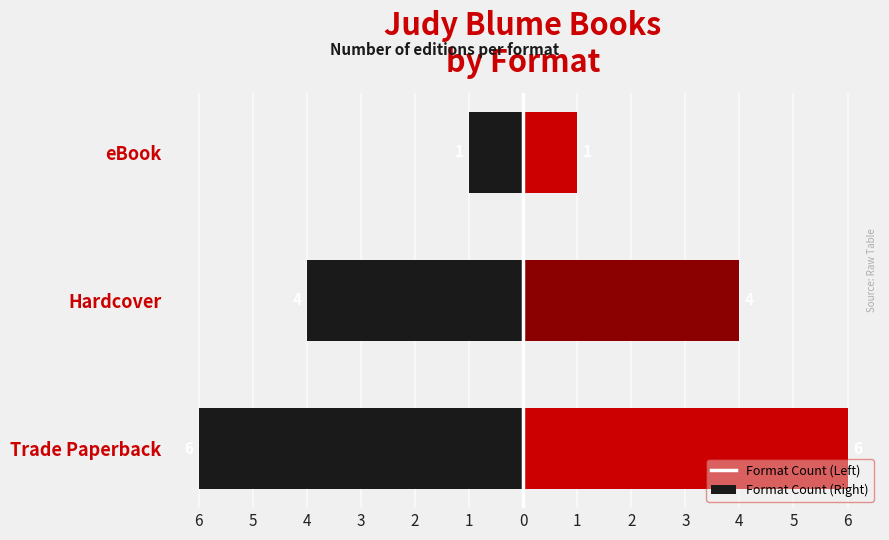

Which series has the widest spread of values?

Count (left)